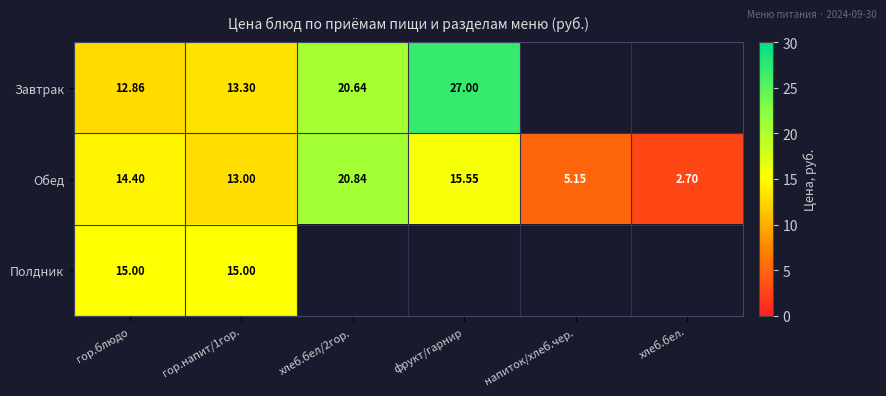

Is the value of Обед at хлеб.бел. greater than the value of Завтрак at хлеб.бел/2гор.?

No